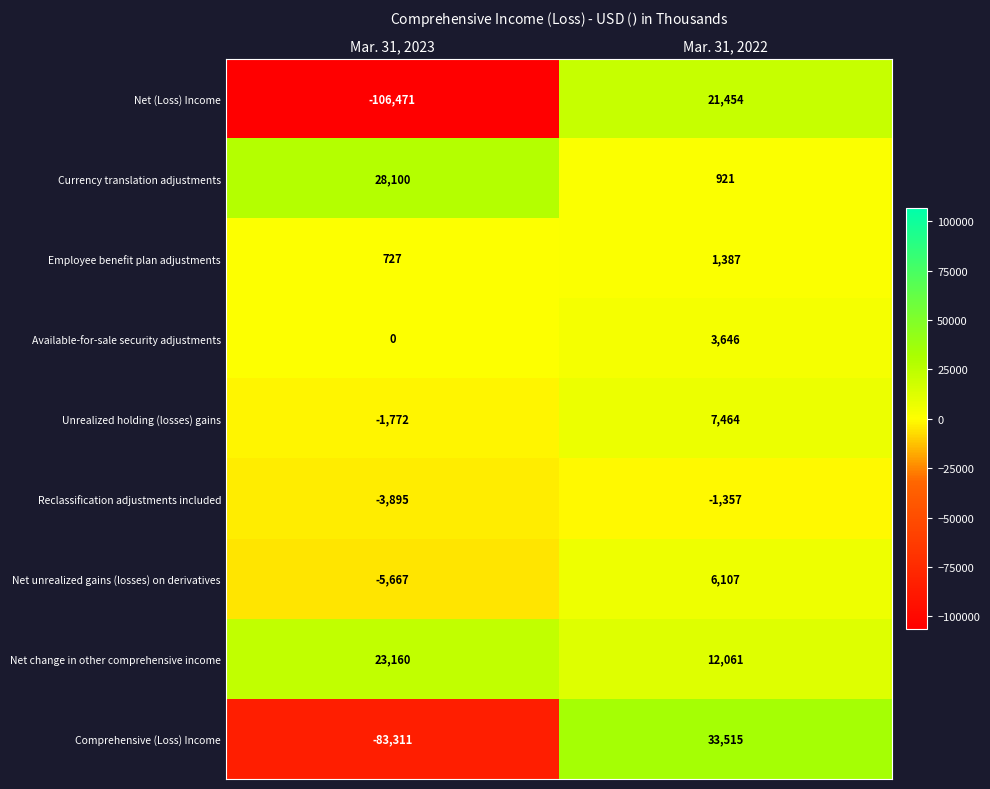

Reading left to right, list all the values displayed in this chart.

Net (Loss) Income: Mar. 31, 2023=-106471	Mar. 31, 2022=21454
Currency translation adjustments: Mar. 31, 2023=28100	Mar. 31, 2022=921
Employee benefit plan adjustments: Mar. 31, 2023=727	Mar. 31, 2022=1387
Available-for-sale security adjustments: Mar. 31, 2023=0	Mar. 31, 2022=3646
Unrealized holding (losses) gains: Mar. 31, 2023=-1772	Mar. 31, 2022=7464
Reclassification adjustments included: Mar. 31, 2023=-3895	Mar. 31, 2022=-1357
Net unrealized gains (losses) on derivatives: Mar. 31, 2023=-5667	Mar. 31, 2022=6107
Net change in other comprehensive income: Mar. 31, 2023=23160	Mar. 31, 2022=12061
Comprehensive (Loss) Income: Mar. 31, 2023=-83311	Mar. 31, 2022=33515